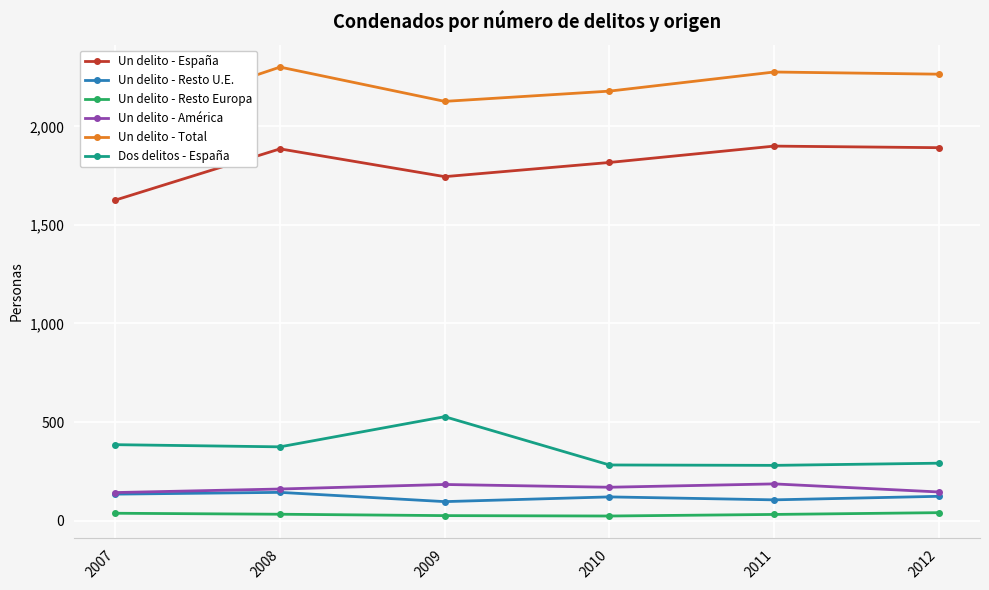

What is the value of the Un delito - Resto Europa point at the 3rd from the left?

25